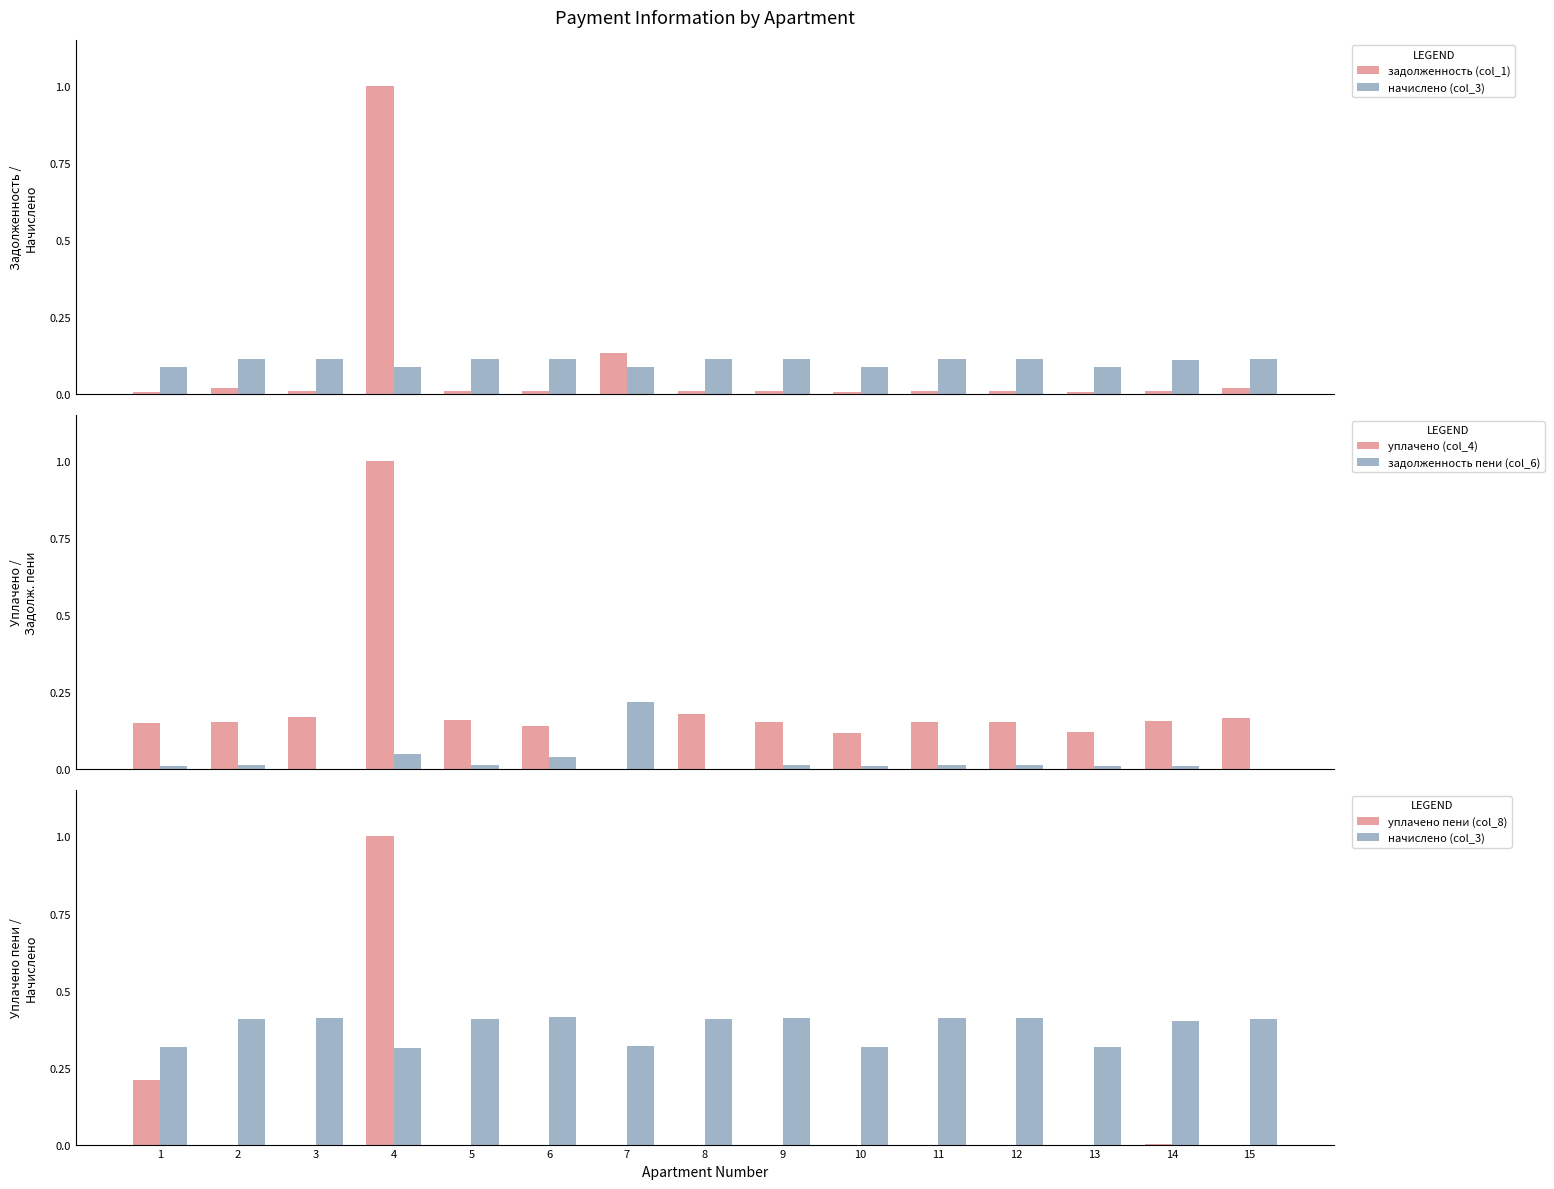

Between 8 and 9, which series saw the biggest shift?

уплачено (col_4)